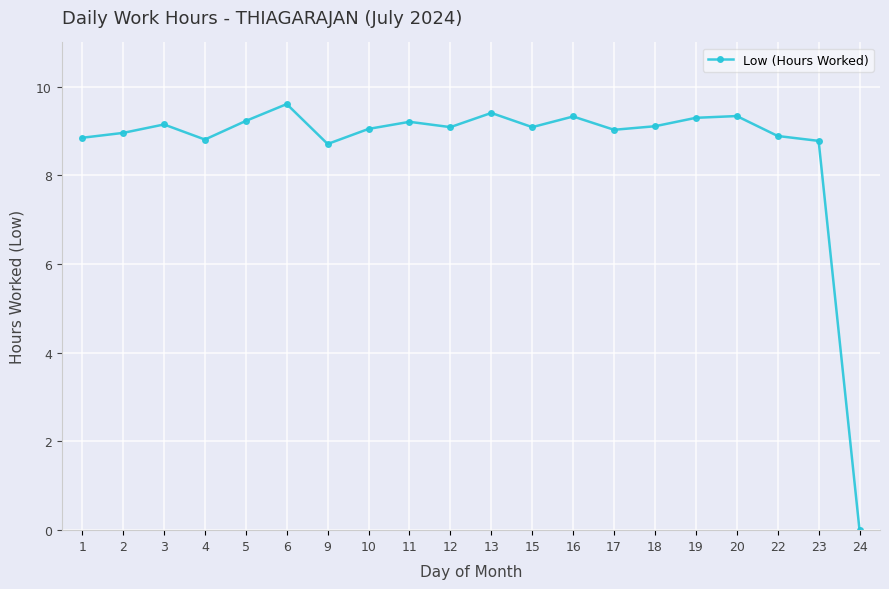

The chart shows a value of 14.4 at 23. True or false?

False